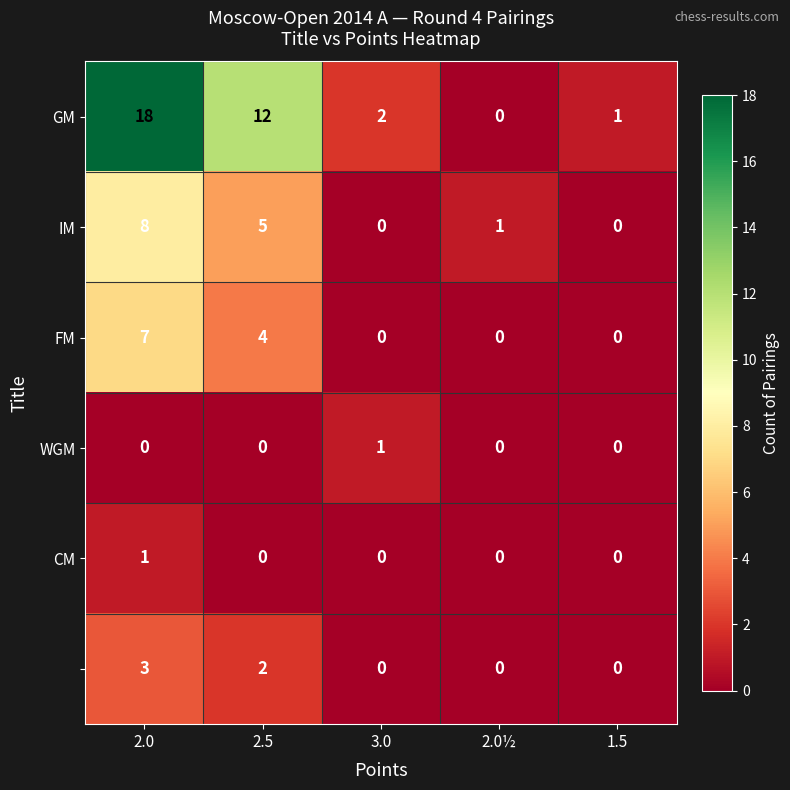

At how many categories does at least one series exceed 14?

1